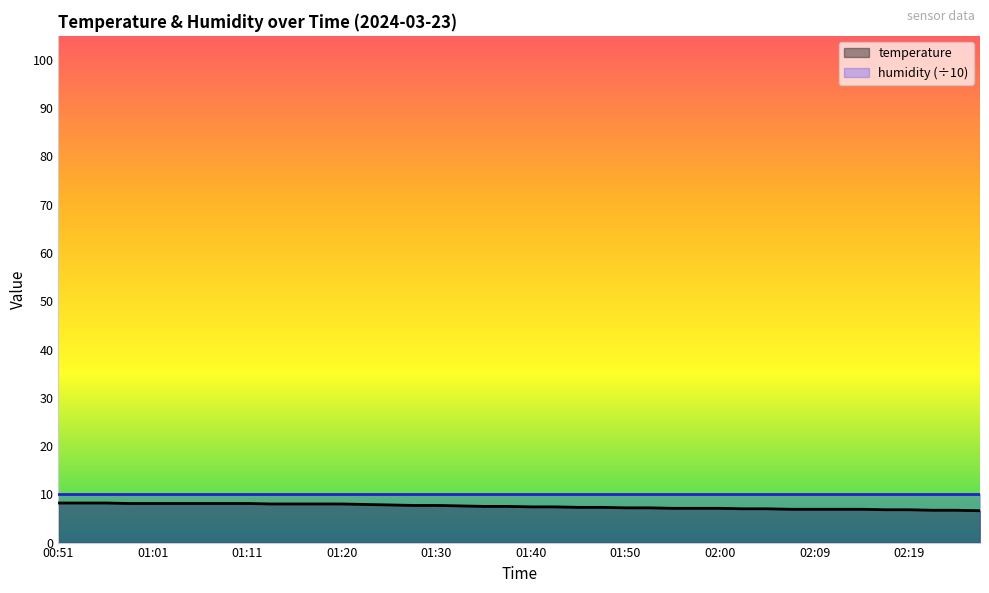

Which has a higher value, 01:20 or 00:54?

00:54